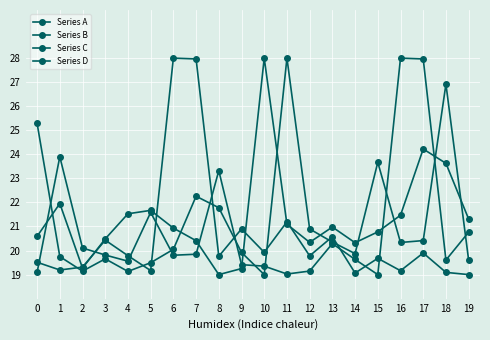

Count the number of categories in the chart.

20